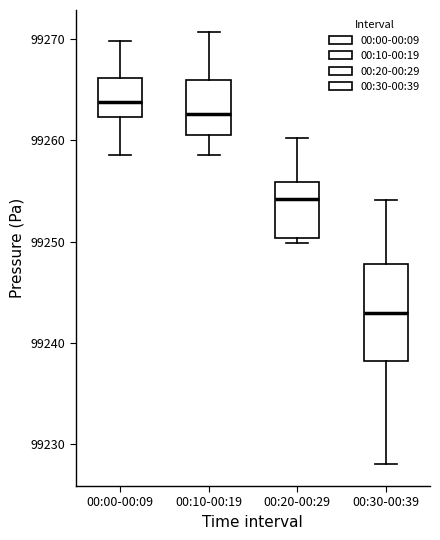

Which box is the tallest, from its lower edge to its upper edge?

00:30-00:39